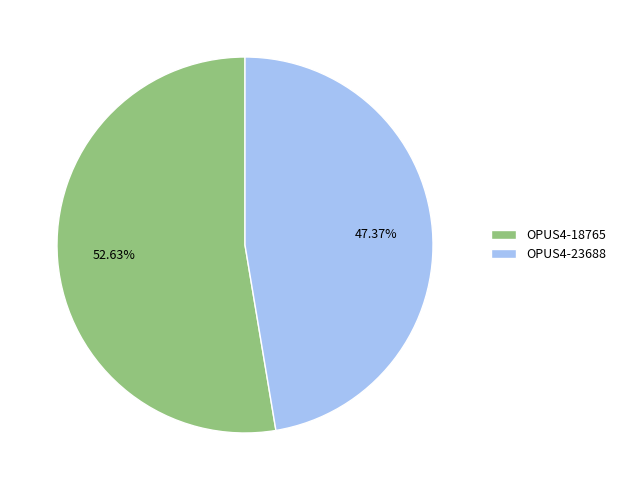

To the nearest percent, what is the difference between the largest and smallest slice percentages?

5%